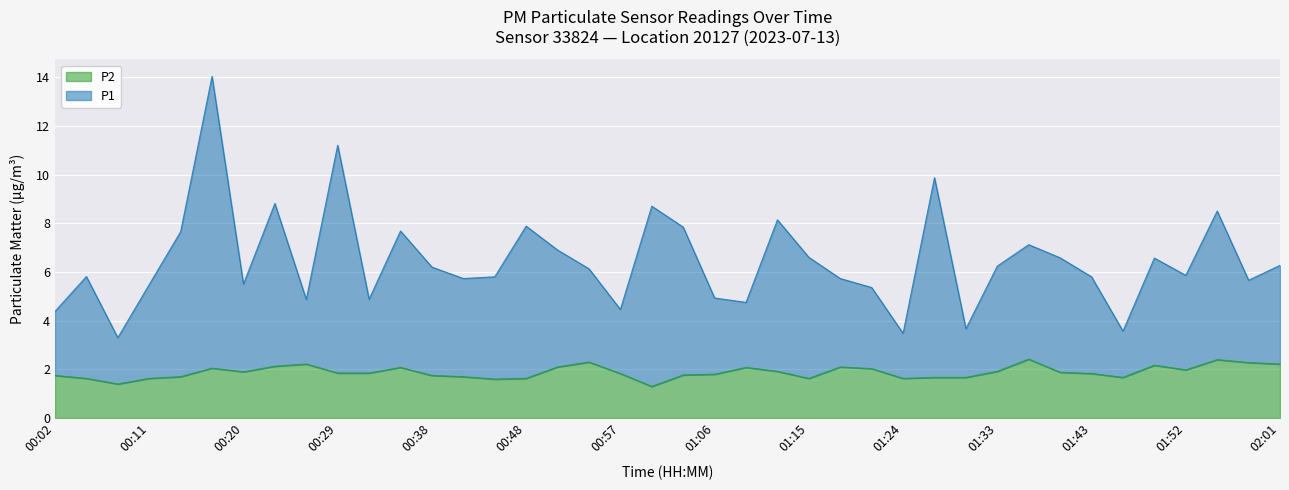

Is the value of P1 at 00:57 greater than the value of P2 at 01:58?

Yes